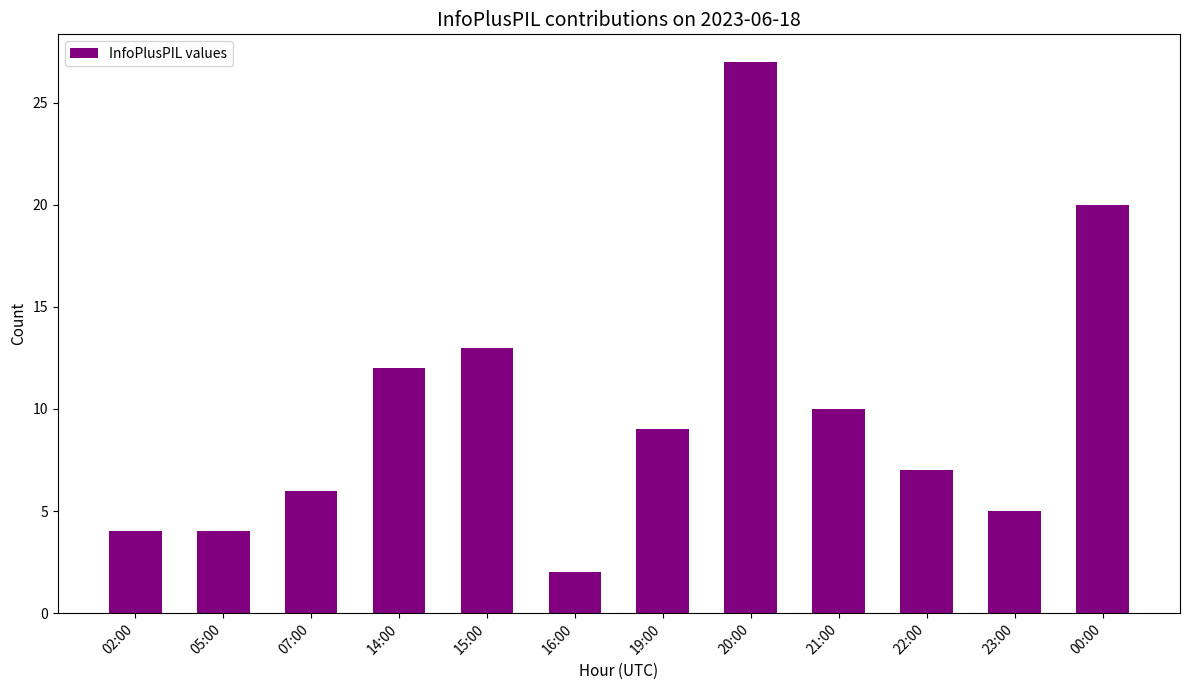

What is the sum of the values at 20:00 and 22:00?

34